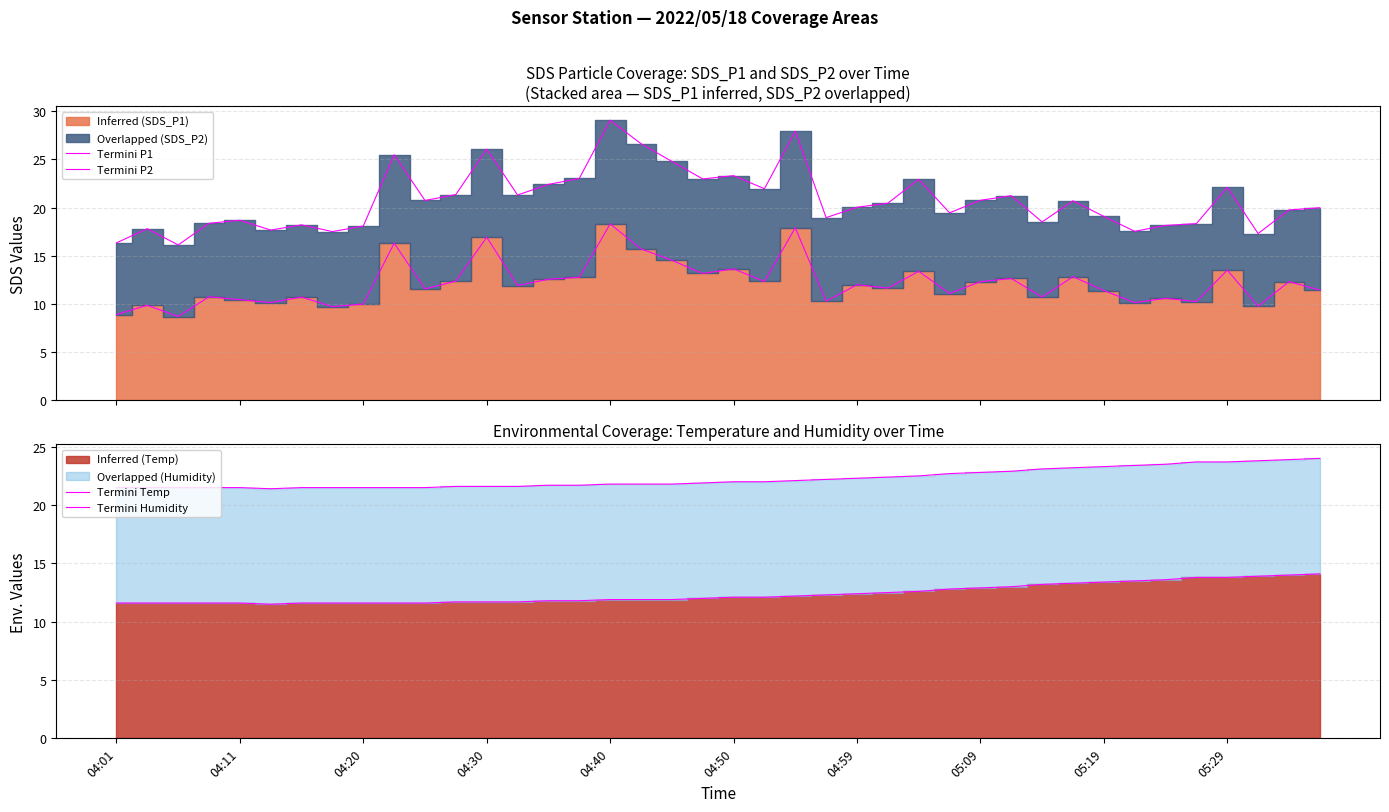

At which category does the chart reach its peak across all series?

04:40